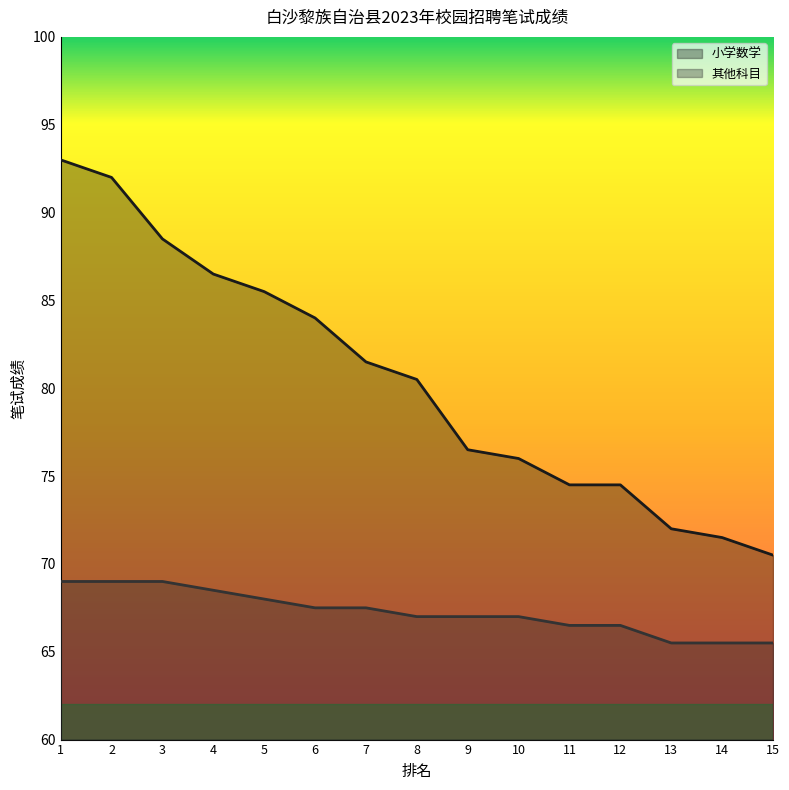

The 其他科目 series shows 69.0 at 1. True or false?

True